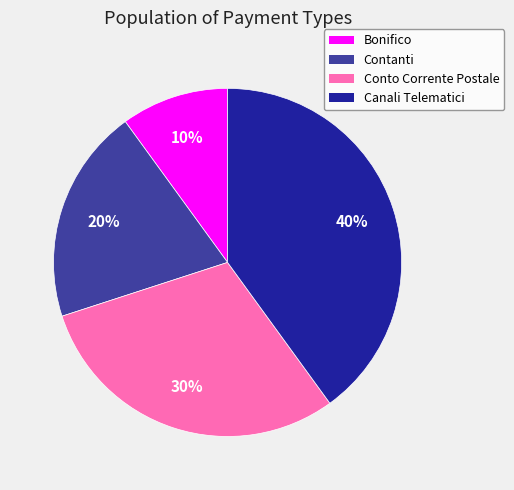

Is the sum of Bonifico and Contanti greater than half?

No